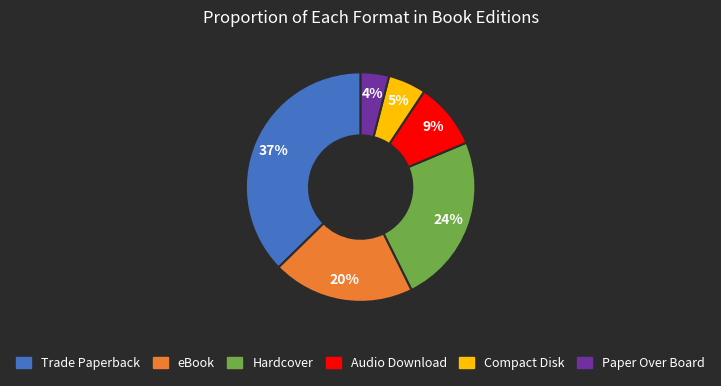

Is it true that Paper Over Board is 4% of the pie?

True